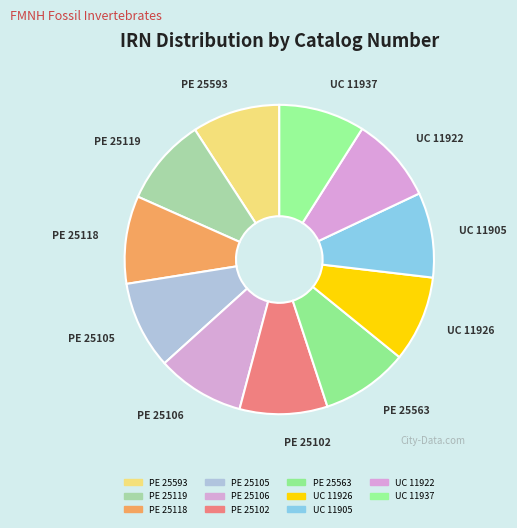

What is the ratio of the value at PE 25119 to the value at PE 25563?

1.0